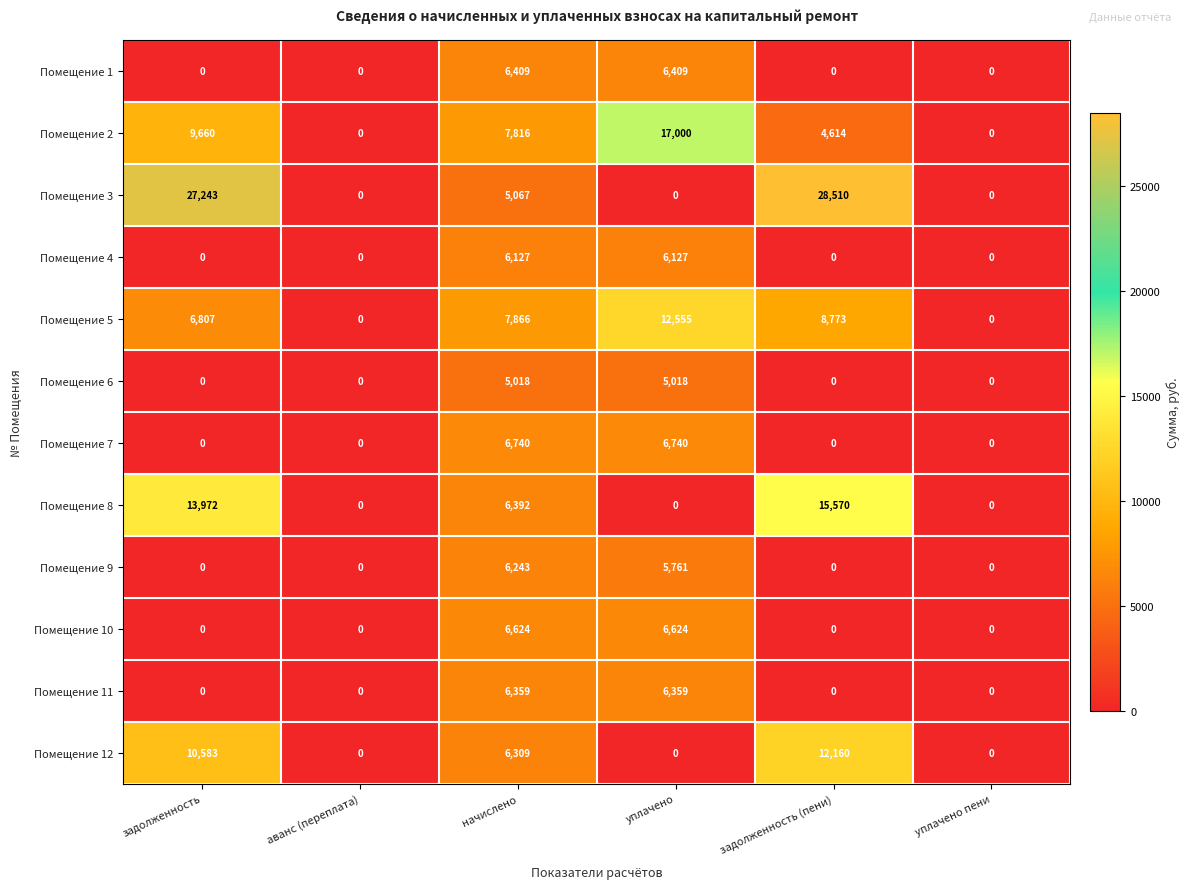

Is it true that Помещение 12 equals 0 at аванс (переплата)?

True